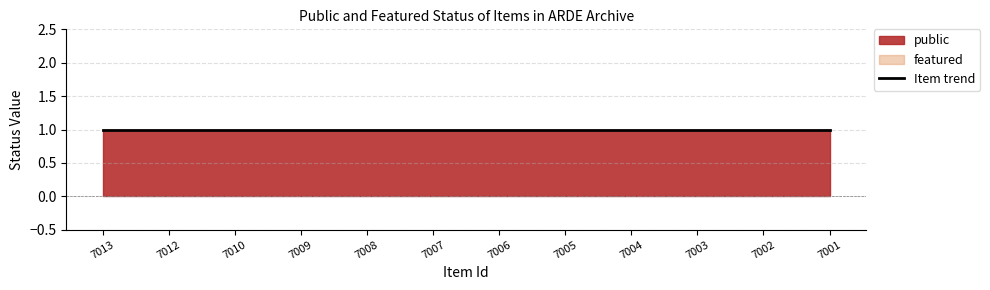

What is the value of the public point at the 7th from the left?

1